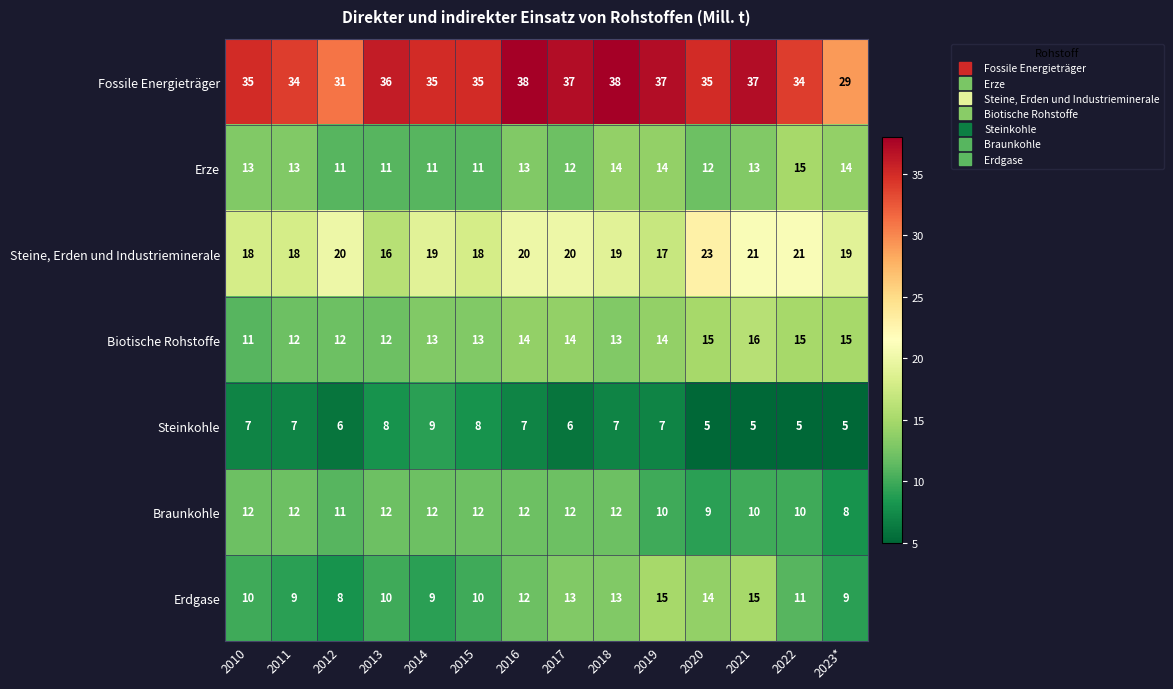

The Steine, Erden und Industrieminerale series shows 37 at 2021. True or false?

False